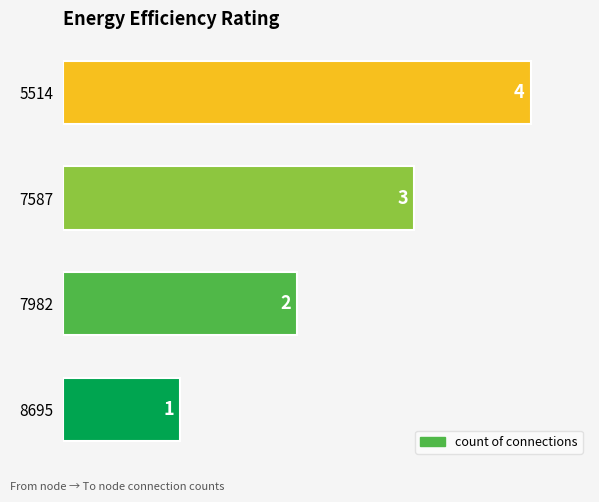

Is it true that the value at 7587 is 1?

False